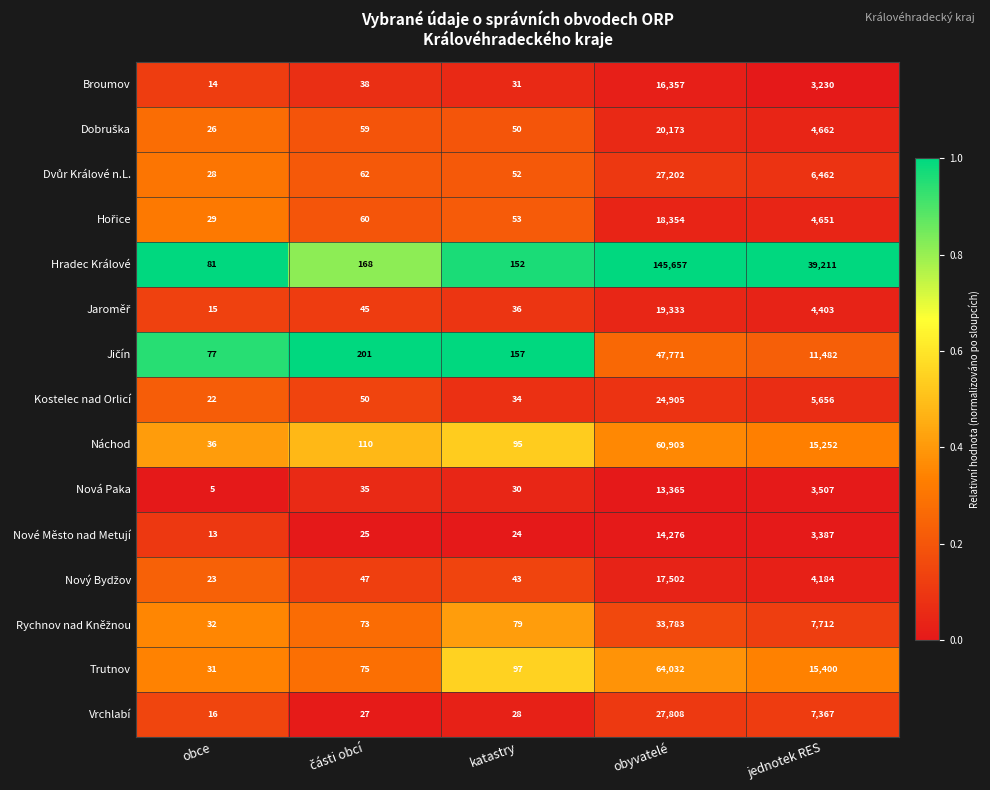

The Náchod series shows 36 at obce. True or false?

True